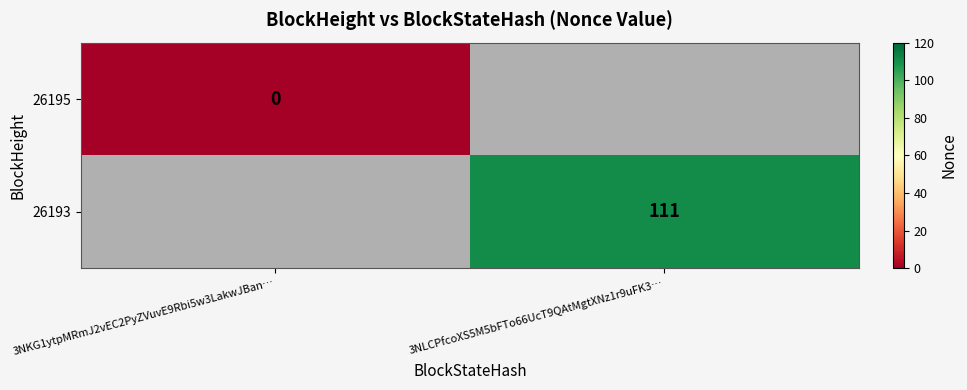

Is it true that 26193 equals 111 at 3NLCPfcoXS5M5bFTo66UcT9QAtMgtXNz1r9uFK3…?

True